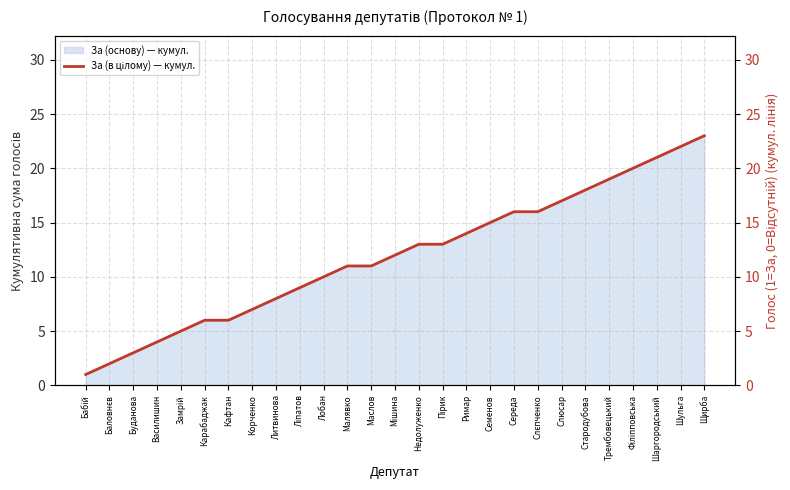

What is the maximum value shown in the chart?

23